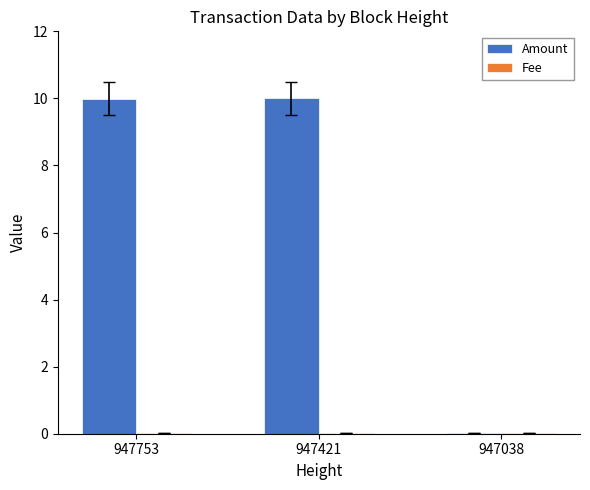

Which series has the largest total across all categories?

Amount